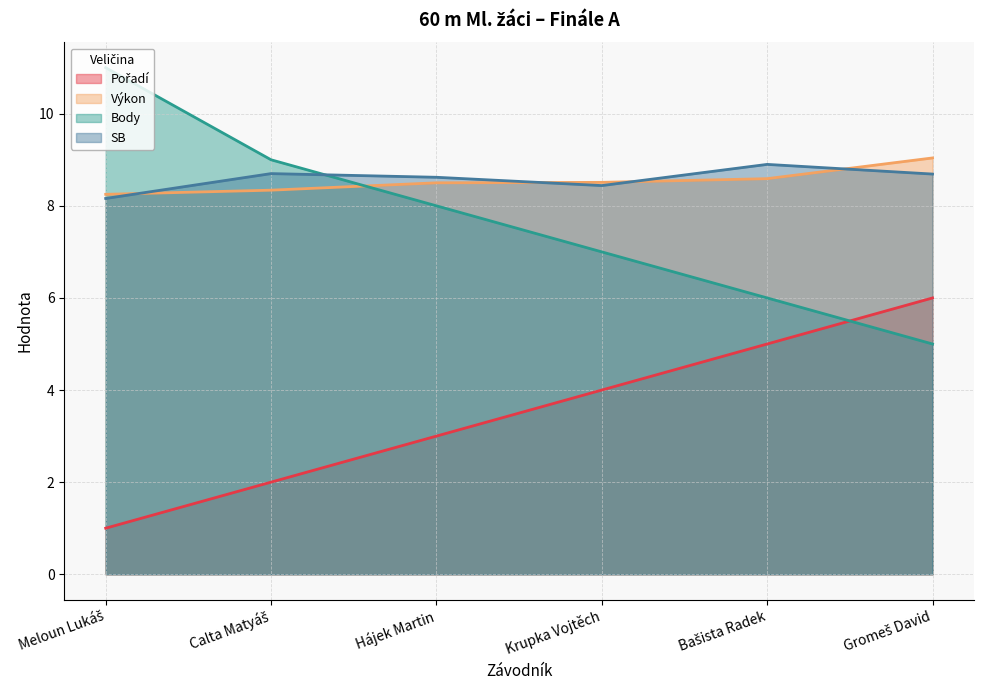

What are all the series names shown in the legend?

Pořadí, Výkon, Body, SB